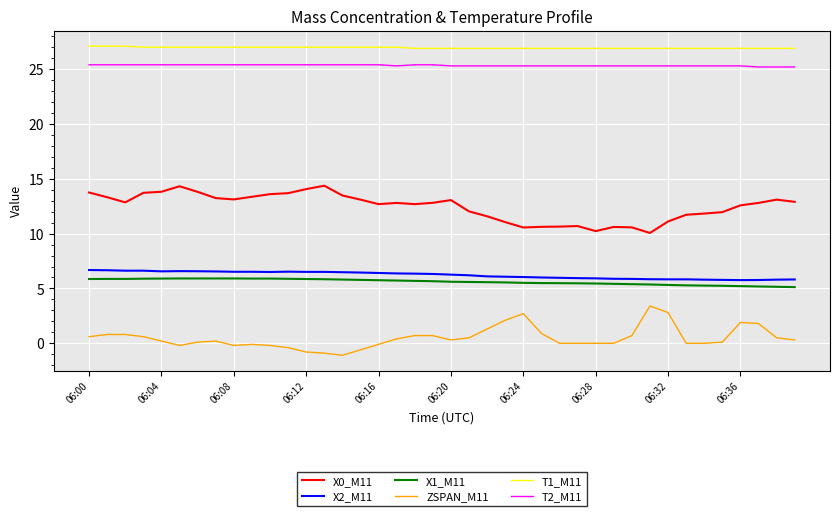

True or false: X1_M11 and ZSPAN_M11 intersect in this chart.

False